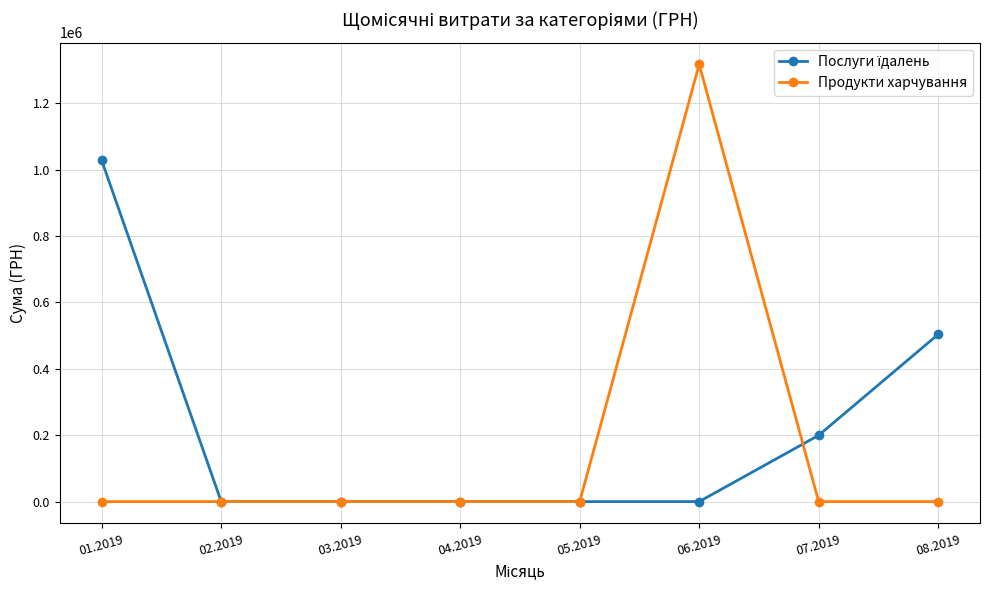

How many data points does each series have?

8